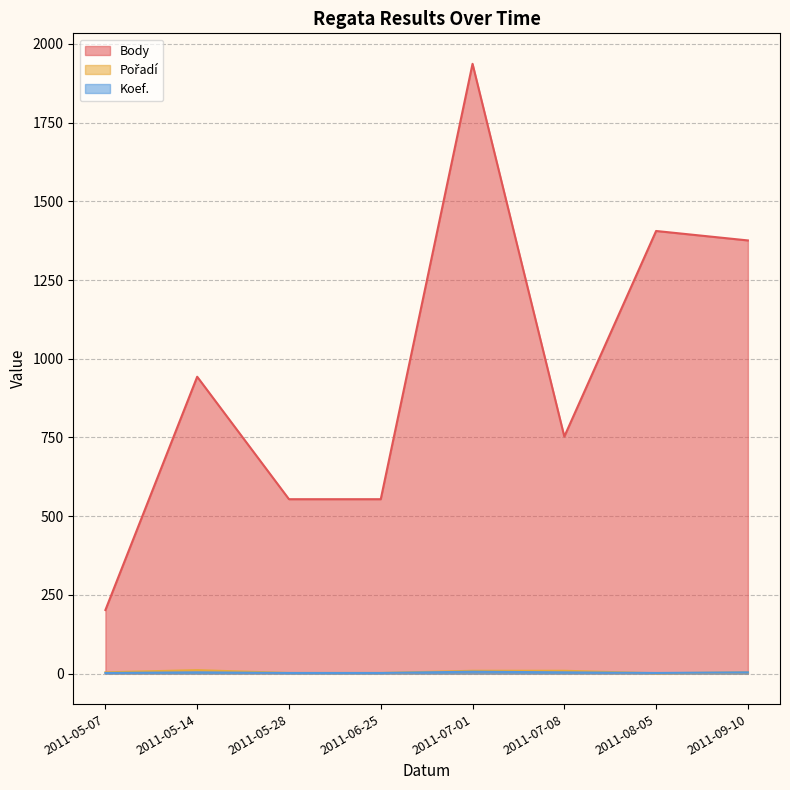

What is the difference between the second highest and second lowest values in the Pořadí series?

7